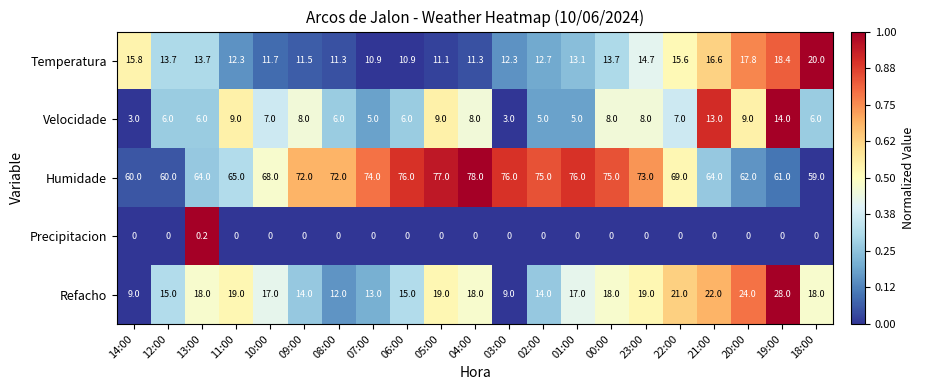

At how many categories does at least one series exceed 0?

21